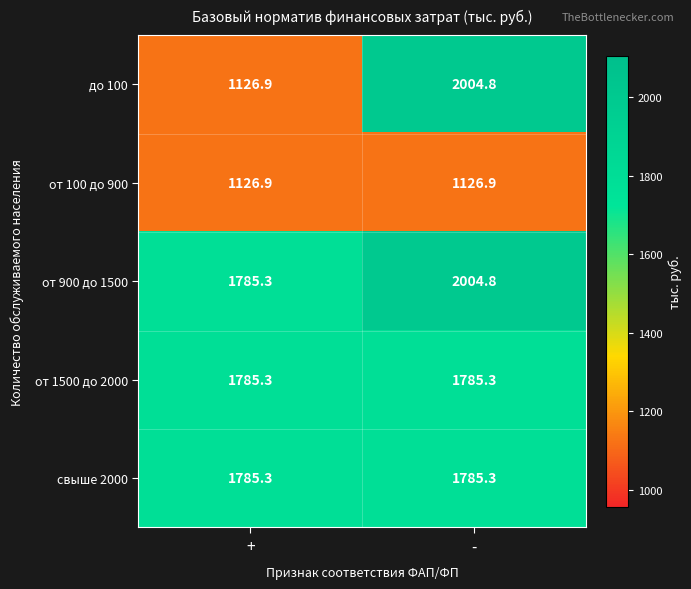

True or false: от 900 до 1500 has a value of 2004.8 at -.

True